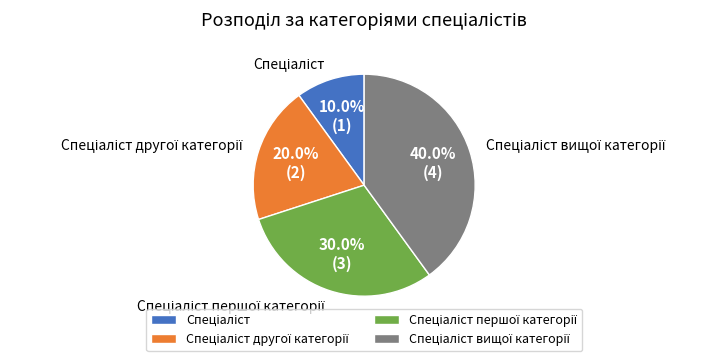

Does any single category account for the majority?

No